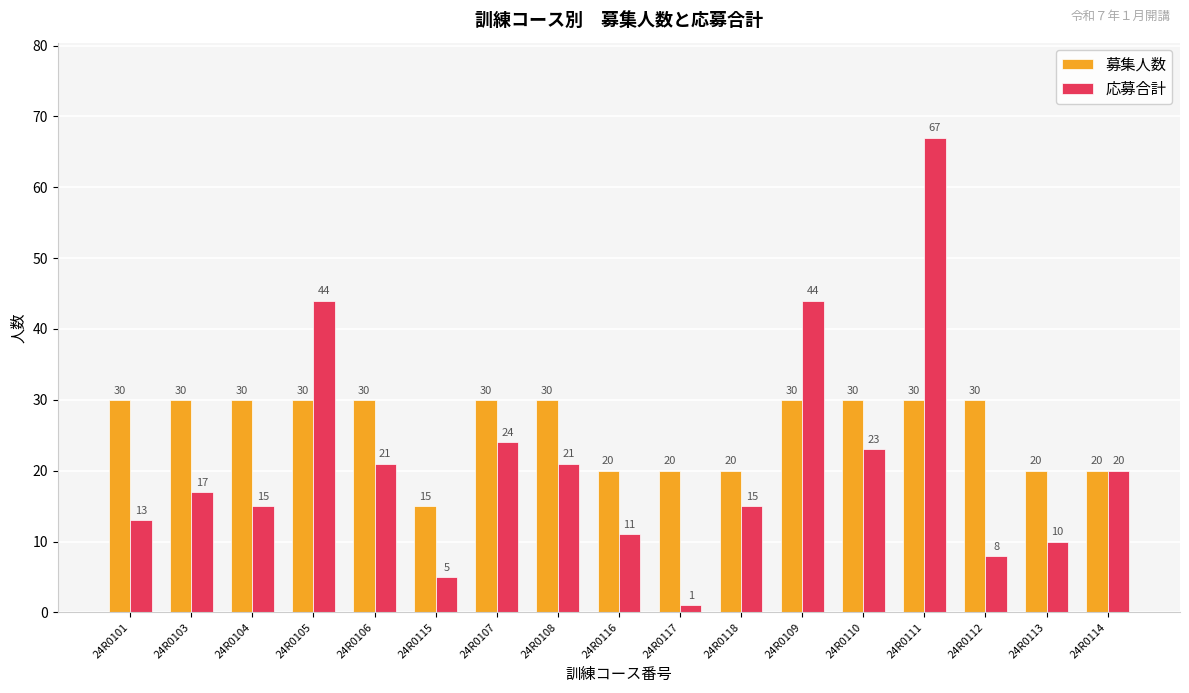

What is the approximate value of 募集人数 at 24R0103?

30